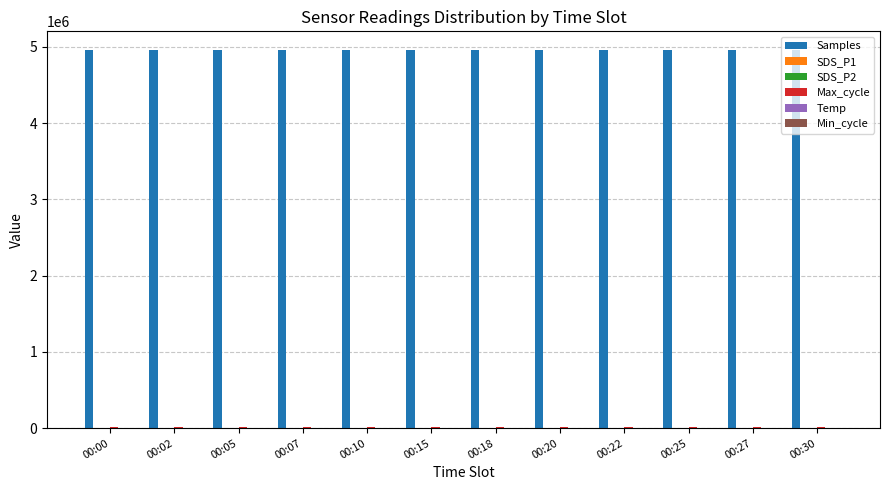

What is the maximum value shown in the chart?

4957273.0